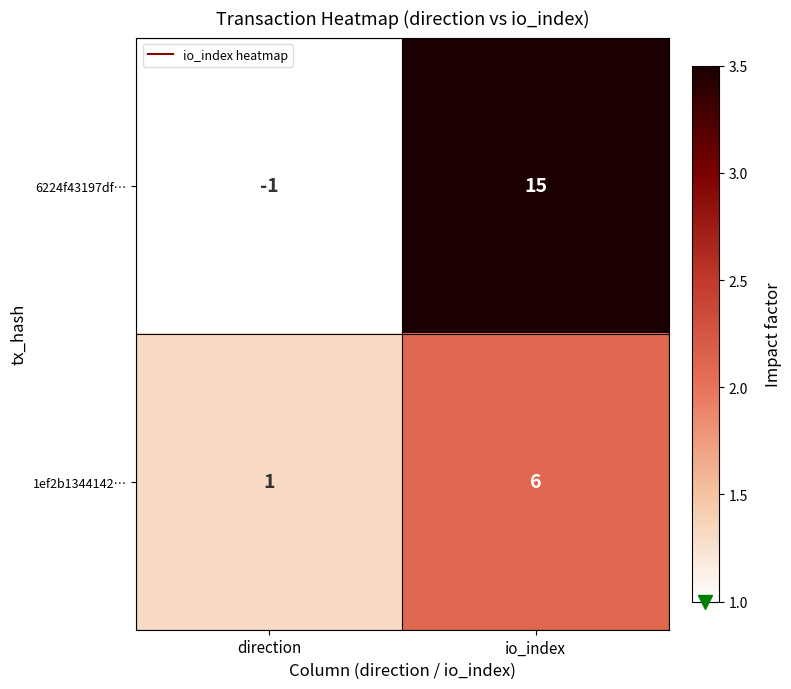

At how many categories does at least one series exceed 2?

1